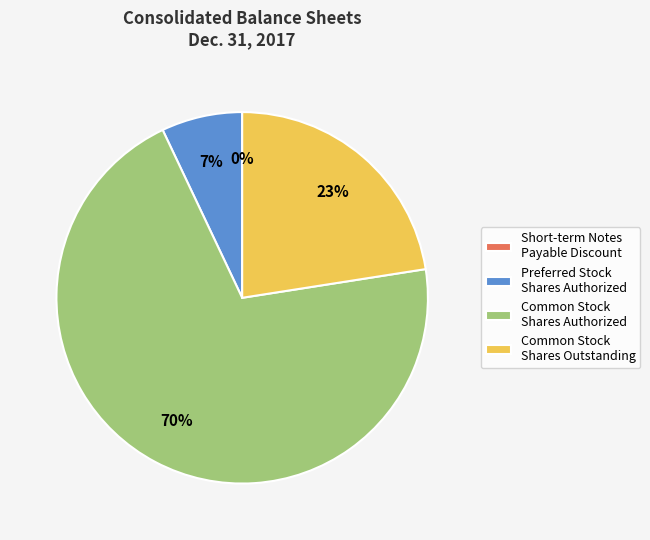

To the nearest percent, what percentage of the pie is Common Stock Shares Authorized?

70%